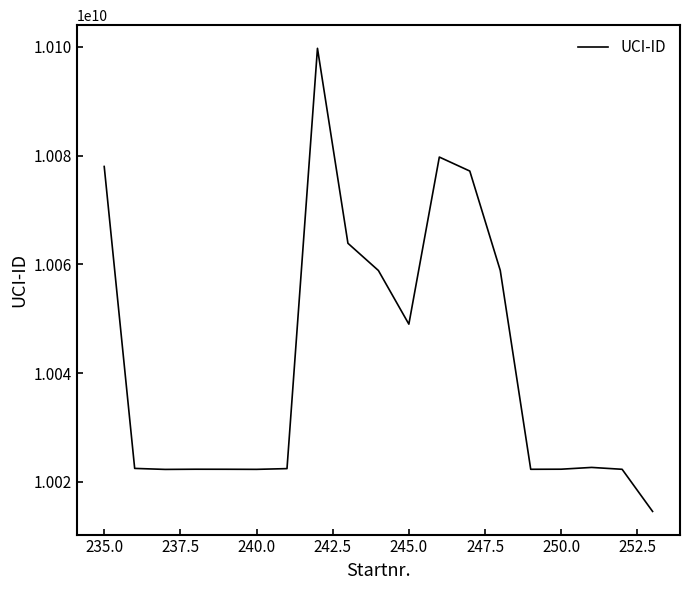

What is the minimum value shown in the chart?

10014557155